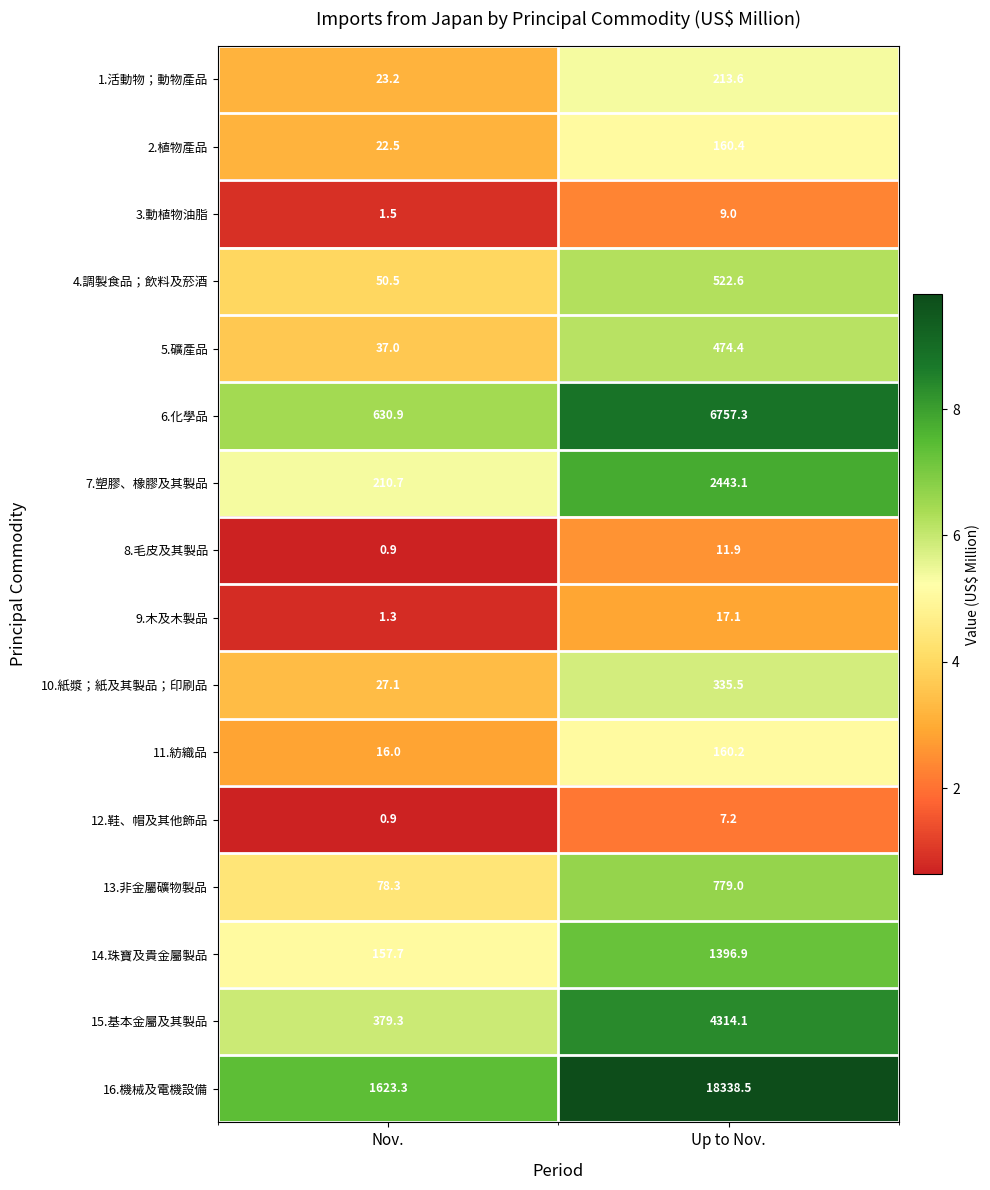

Which series has the widest spread of values?

16.機械及電機設備